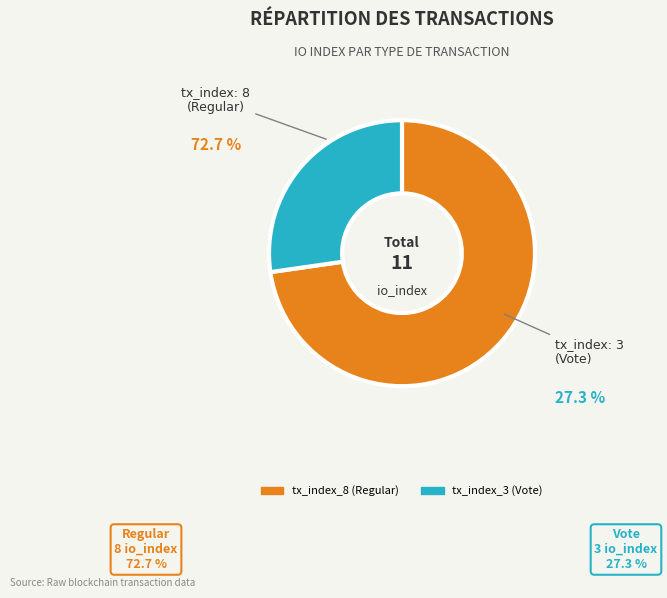

The tx_index_8 (Regular) slice represents 73% of the pie. True or false?

True